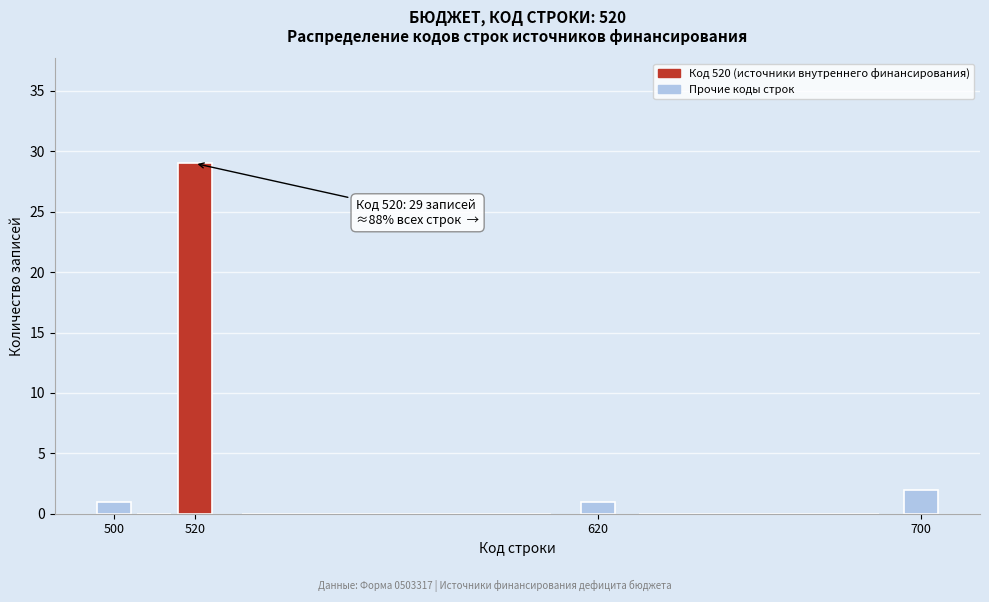

Over which range of the x-axis is the bar tallest?

515 to 525